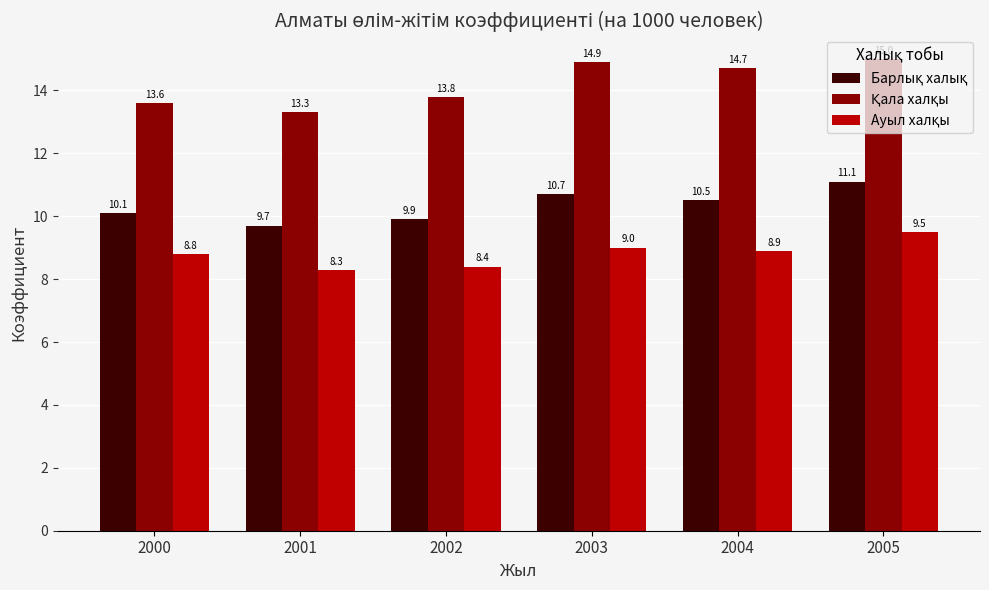

What is the spread (max minus min) of values at 2004?

5.8